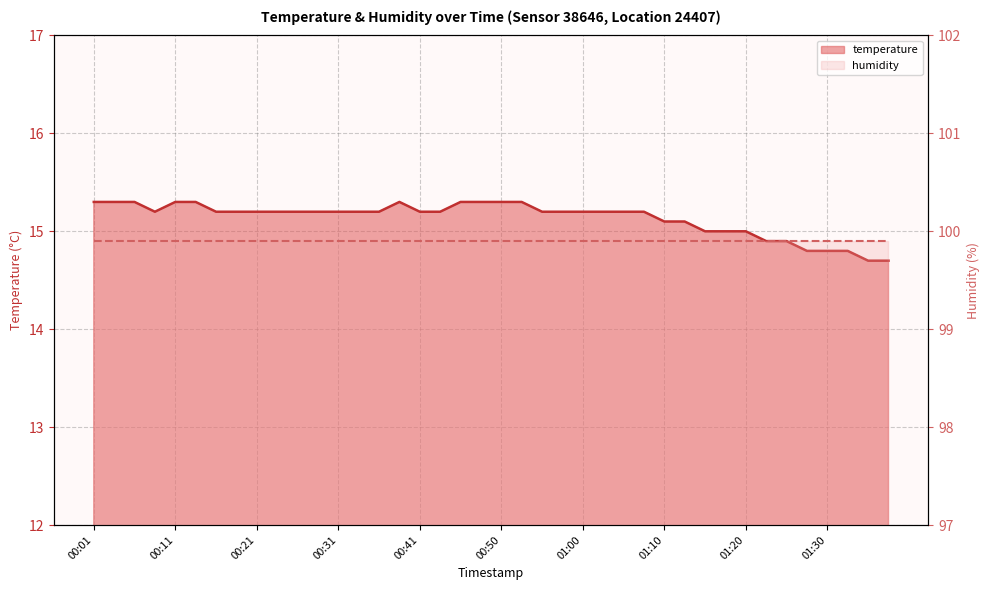

The chart shows a value of 15.2 at 00:26. True or false?

True